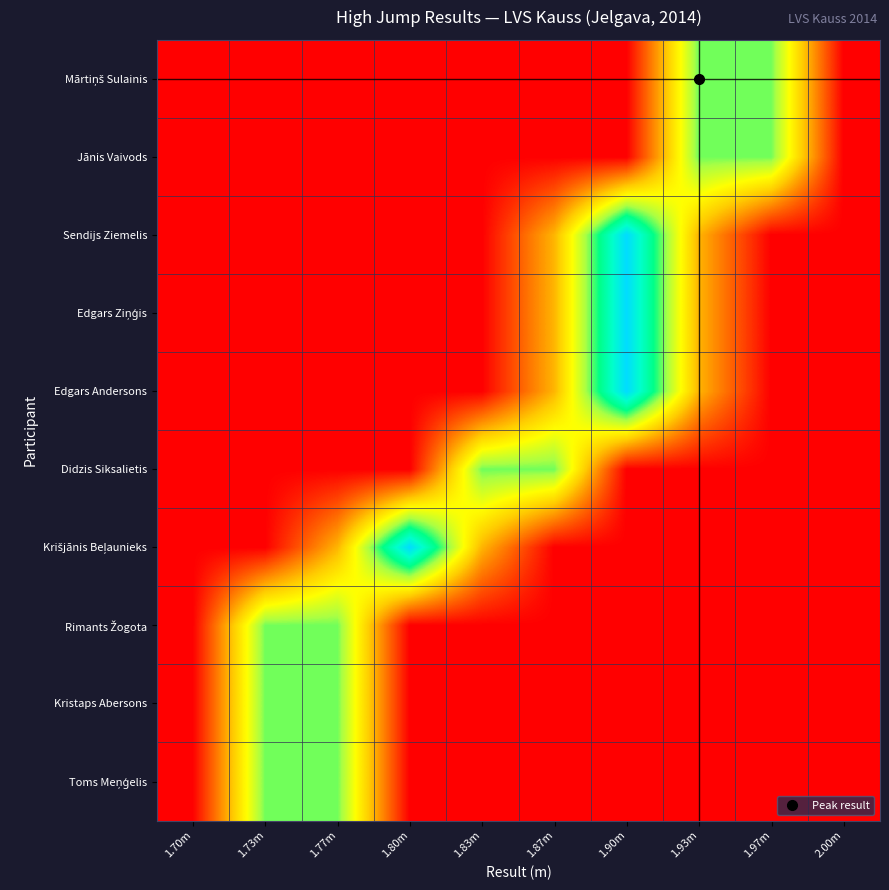

How many data points does each series have?

10